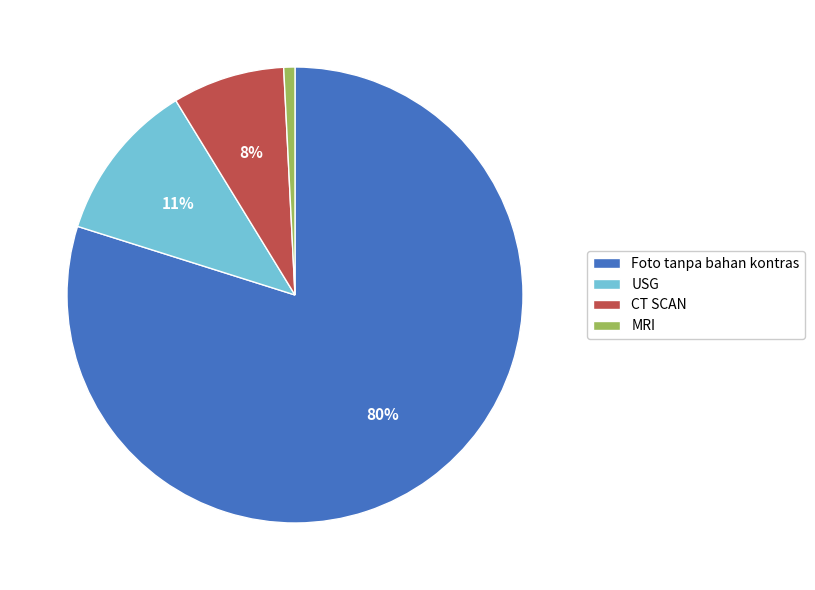

True or false: Foto tanpa bahan kontras accounts for 70% of the total.

False